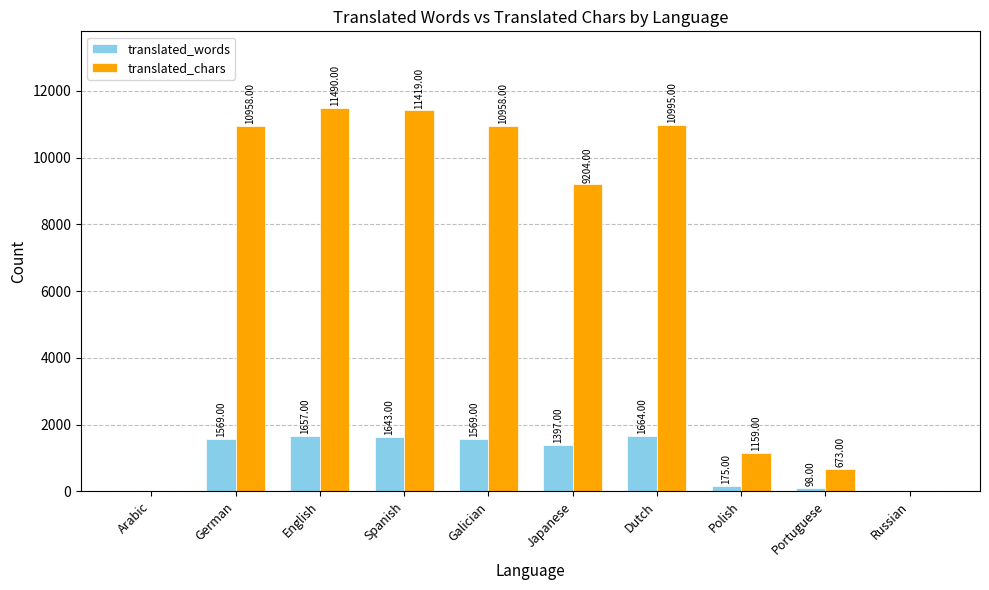

Where is translated_words nearest to the value 832?

Japanese